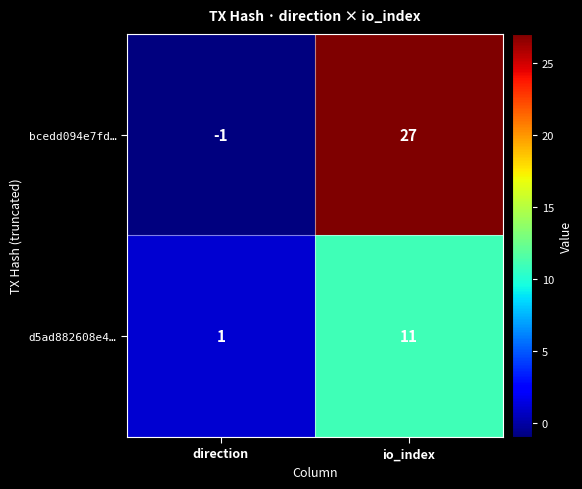

How many negative values does the bcedd094e7fd… series have?

1